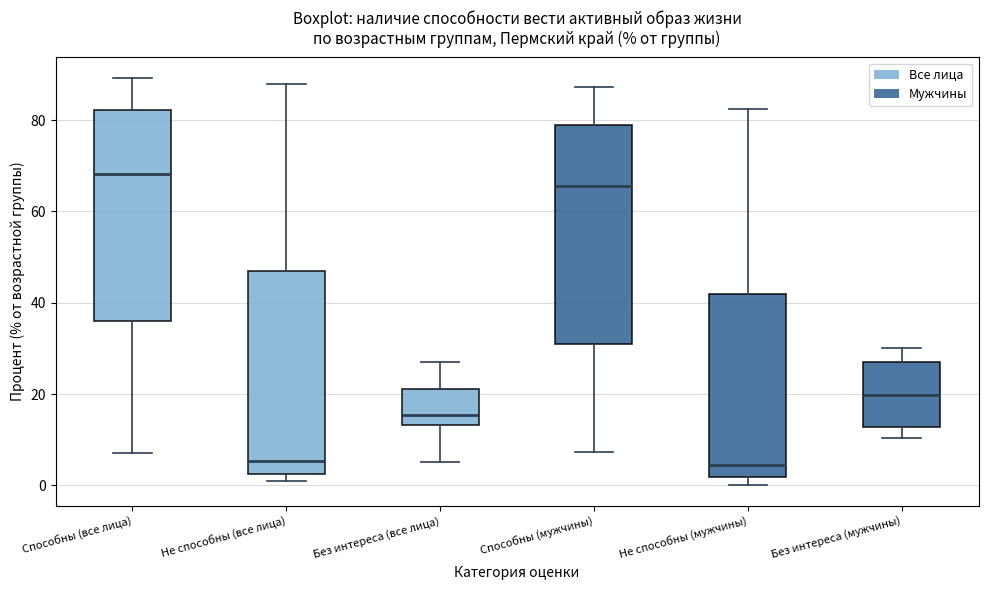

Reading left to right, read every box against the y-axis: the position of its median line, the range the box covers, and the ends of its whiskers. The values are not printed on the chart, so give them approximately, as read against the axis.

Способны (все лица): median 68, box 36 to 82, whiskers 6 to 90
Не способны (все лица): median 6, box 2 to 46, whiskers 0 to 88
Без интереса (все лица): median 16, box 14 to 22, whiskers 6 to 28
Способны (мужчины): median 66, box 30 to 78, whiskers 8 to 88
Не способны (мужчины): median 4, box 2 to 42, whiskers 0 to 82
Без интереса (мужчины): median 20, box 12 to 28, whiskers 10 to 30